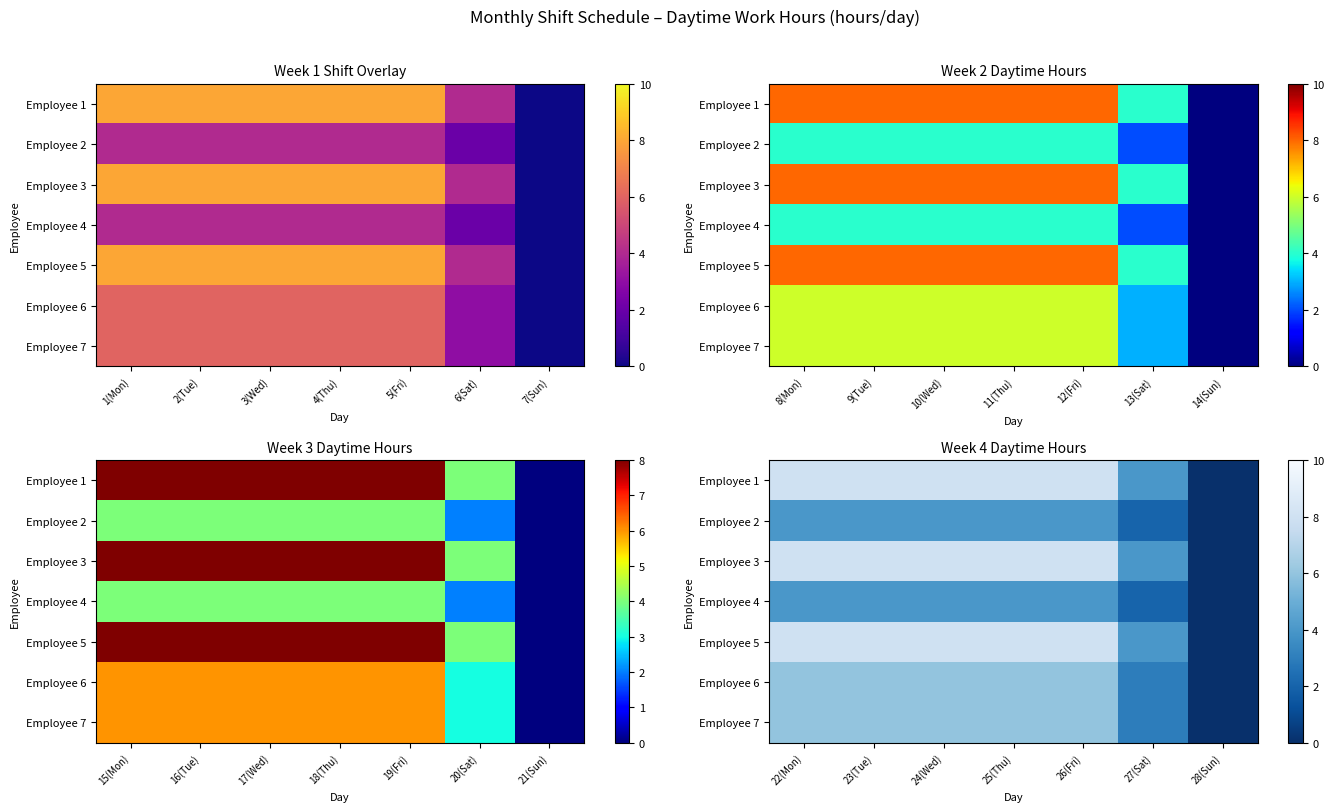

How many positive values does the Employee 6 series have?

6